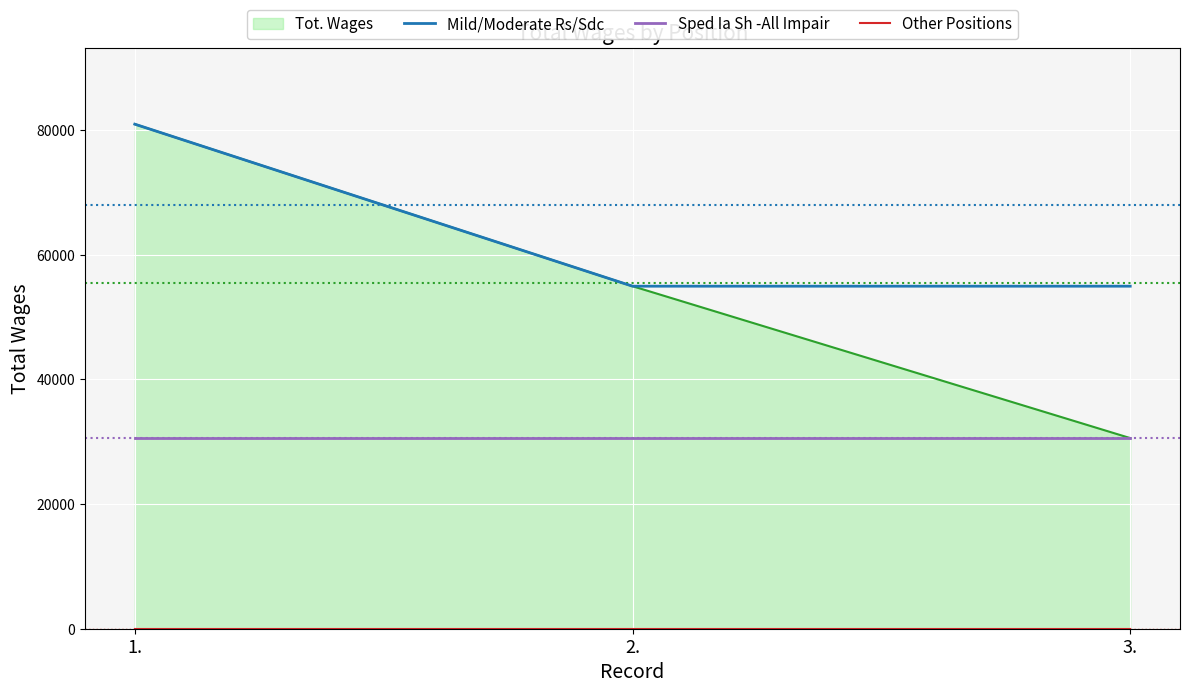

Reading left to right, what are all the values shown in this chart?

Mild/Moderate Rs/Sdc: 80980	54976	54976
Sped Ia Sh -All Impair: 30596	30596	30596
Other Positions: 0	0	0